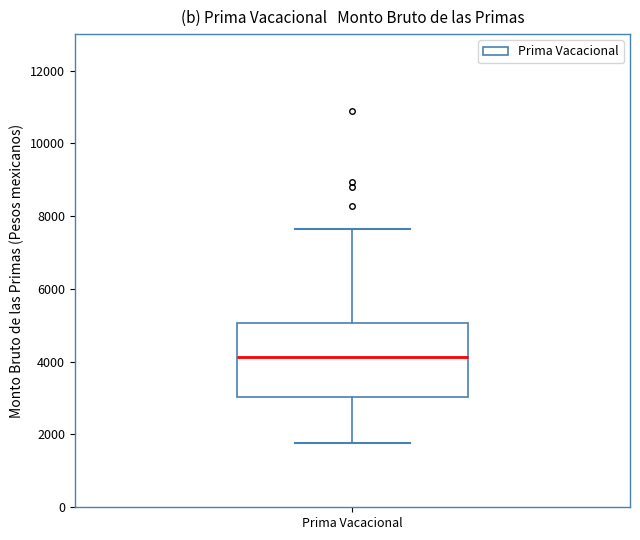

Transcribe this box plot: give where the median line is, the range the box spans, and where the two whiskers end, as read against the y-axis. The values are not printed on the chart, so give them approximately, as read against the axis.

median 4200, box 3000 to 5000, whiskers 1800 to 7600